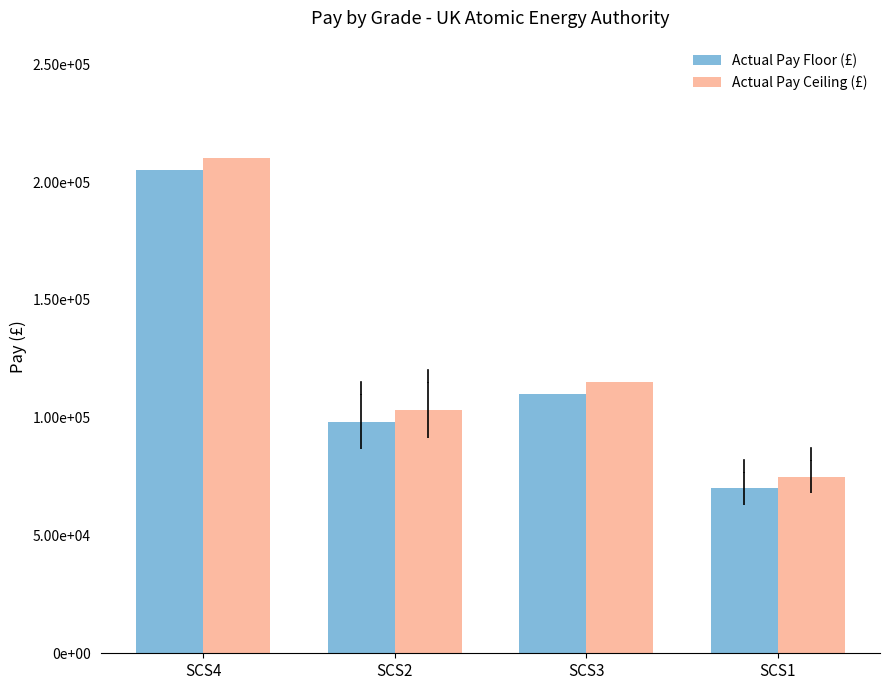

What are all the series names shown in the legend?

Actual Pay Floor (£), Actual Pay Ceiling (£)